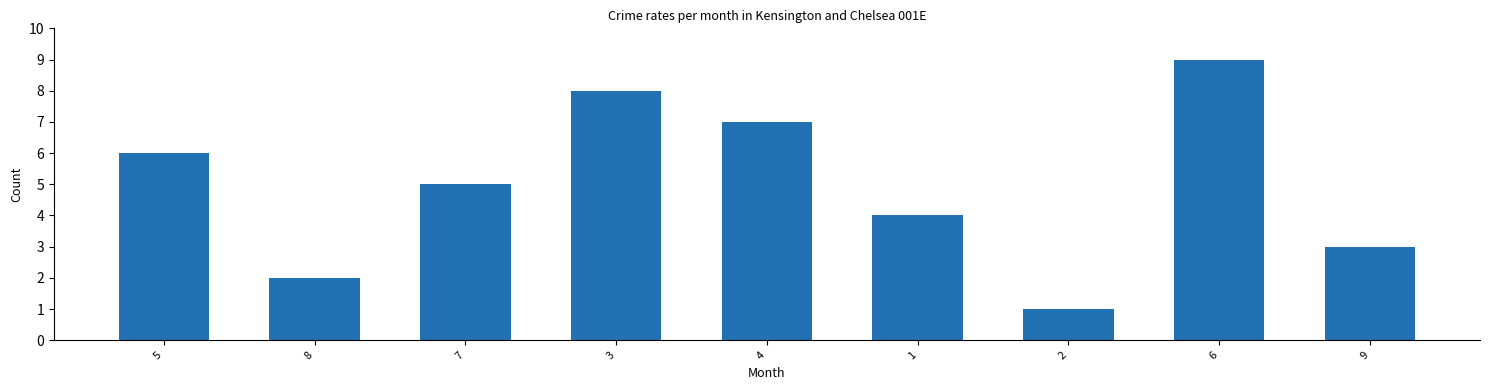

True or false: the data shows 2 at 8.

True